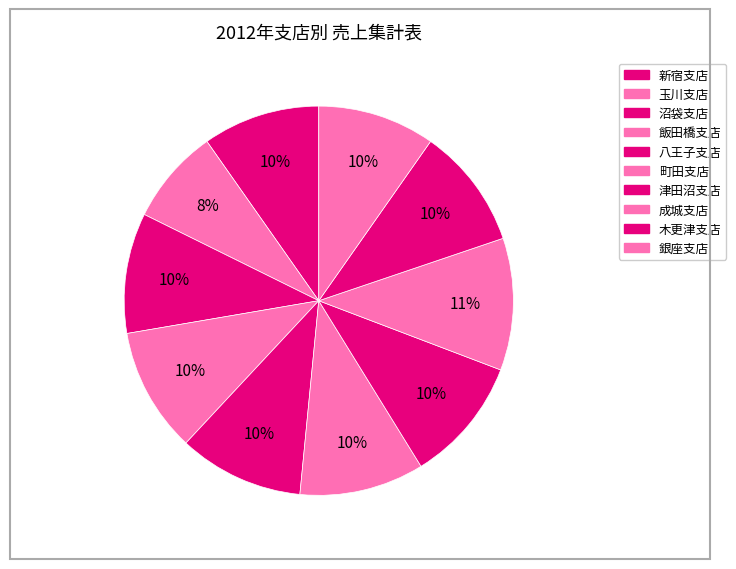

Which has a higher value, 飯田橋支店 or 成城支店?

成城支店